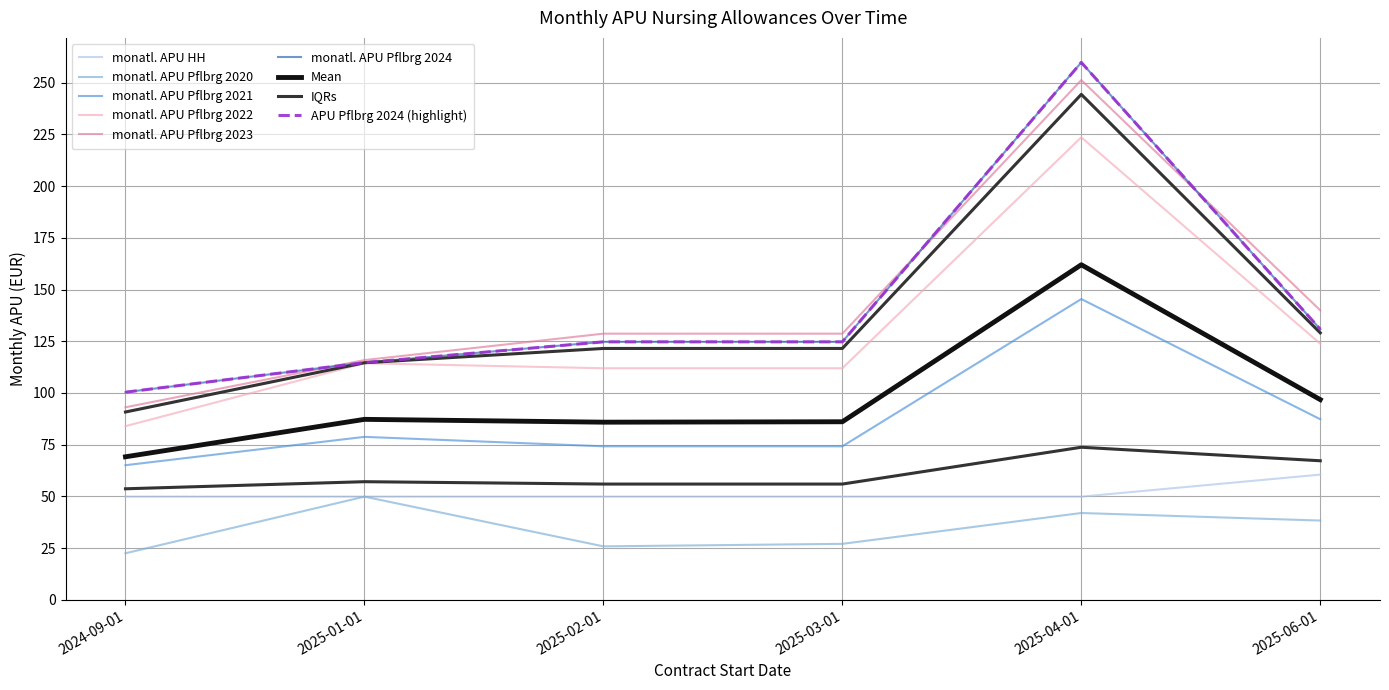

Is the value of monatl. APU Pflbrg 2023 at 2025-04-01 greater than the value of monatl. APU Pflbrg 2022 at 2025-04-01?

Yes